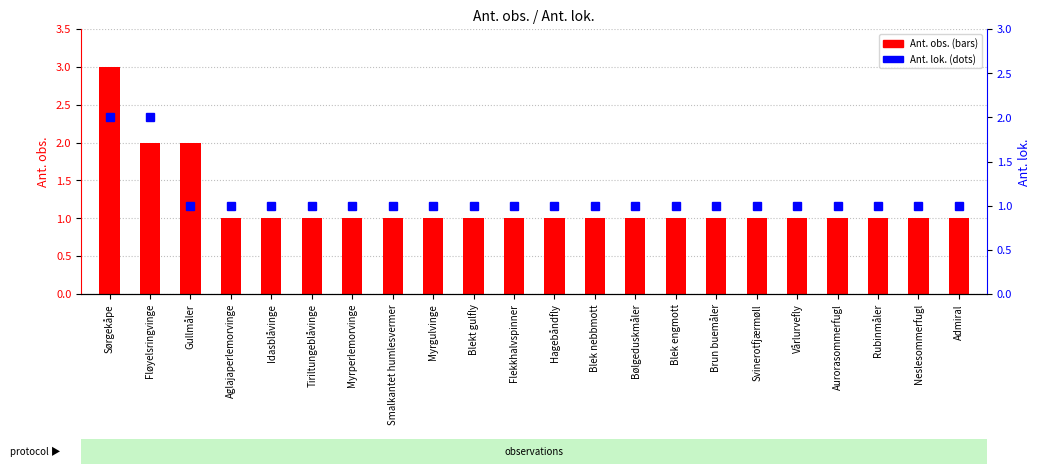

Reading left to right, what are all the values shown in this chart?

Ant. obs.: Sørgekåpe=3	Fløyelsringvinge=2	Gullmåler=2	Aglajaperlemorvinge=1	Idasblåvinge=1	Tiriltungeblåvinge=1	Myrperlemorvinge=1	Smalkantet humlesvermer=1	Myrgulvinge=1	Blekt gulfly=1	Flekkhalvspinner=1	Hagebåndfly=1	Blek nebbmott=1	Bølgeduskmåler=1	Blek engmott=1	Brun buemåler=1	Svinerotfjærmøll=1	Vårlurvefly=1	Aurorasommerfugl=1	Rubinmåler=1	Neslesommerfugl=1	Admiral=1
Ant. lok.: Sørgekåpe=2	Fløyelsringvinge=2	Gullmåler=1	Aglajaperlemorvinge=1	Idasblåvinge=1	Tiriltungeblåvinge=1	Myrperlemorvinge=1	Smalkantet humlesvermer=1	Myrgulvinge=1	Blekt gulfly=1	Flekkhalvspinner=1	Hagebåndfly=1	Blek nebbmott=1	Bølgeduskmåler=1	Blek engmott=1	Brun buemåler=1	Svinerotfjærmøll=1	Vårlurvefly=1	Aurorasommerfugl=1	Rubinmåler=1	Neslesommerfugl=1	Admiral=1